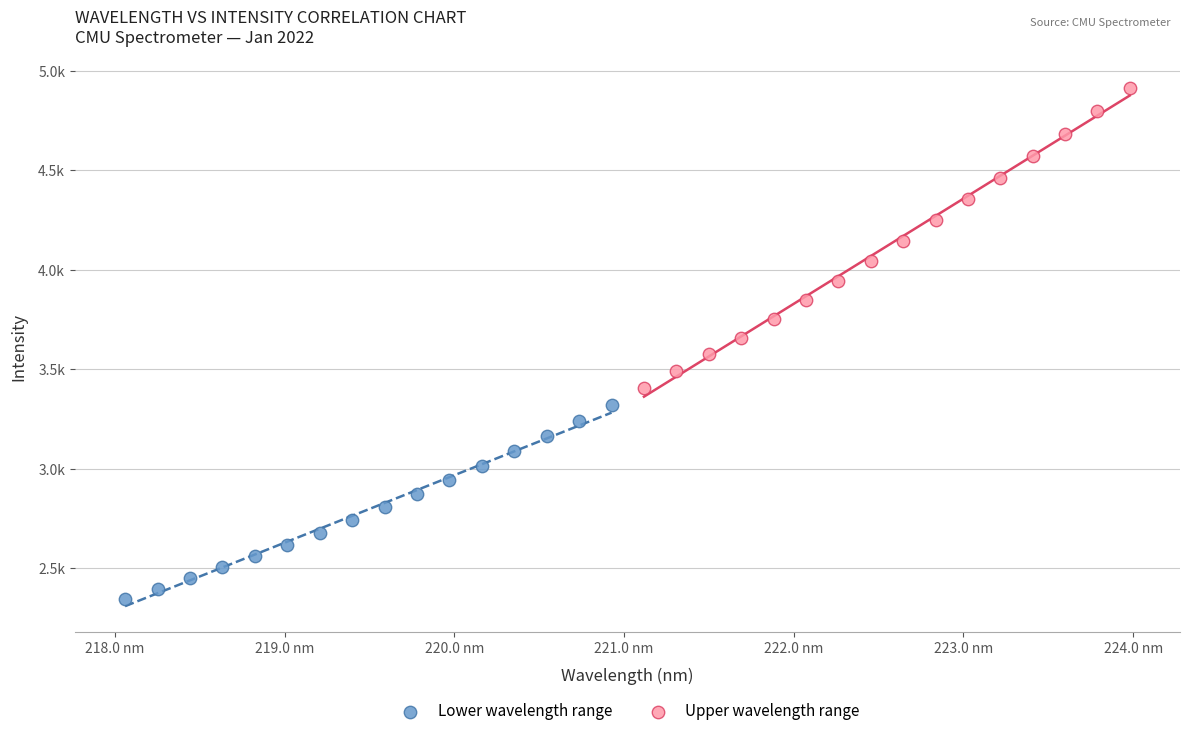

Which series has the largest Y range (max minus min)?

Upper wavelength range